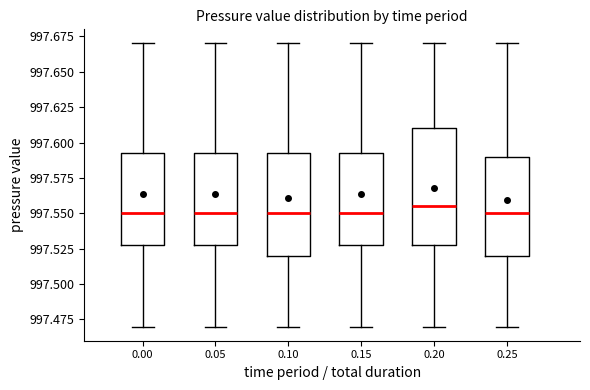

Reading left to right, read every box against the y-axis: the position of its median line, the range the box covers, and the ends of its whiskers. The values are not printed on the chart, so give them approximately, as read against the axis.

0.00: median 997.550, box 997.530 to 997.595, whiskers 997.470 to 997.670
0.05: median 997.550, box 997.530 to 997.595, whiskers 997.470 to 997.670
0.10: median 997.550, box 997.520 to 997.595, whiskers 997.470 to 997.670
0.15: median 997.550, box 997.530 to 997.595, whiskers 997.470 to 997.670
0.20: median 997.555, box 997.530 to 997.610, whiskers 997.470 to 997.670
0.25: median 997.550, box 997.520 to 997.590, whiskers 997.470 to 997.670